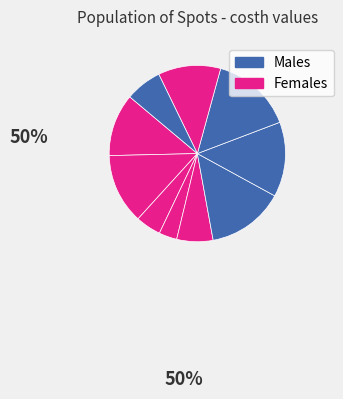

How many segments does this pie chart have?

10